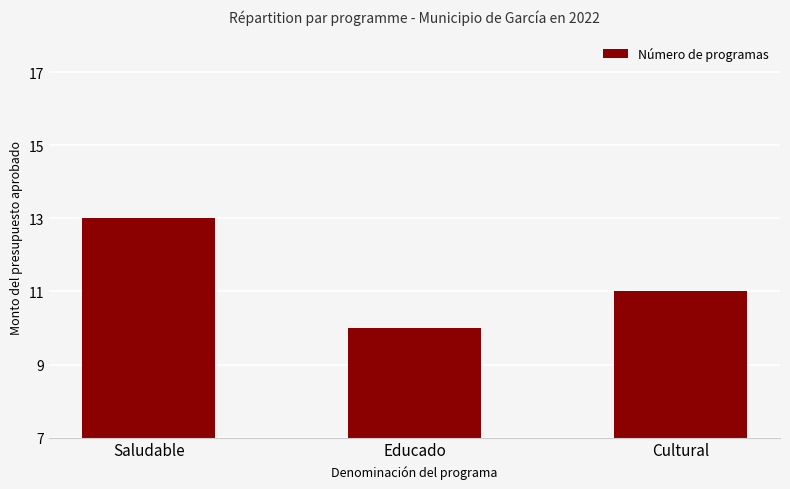

Approximately how many times larger is the value at Educado compared to Saludable?

0.8